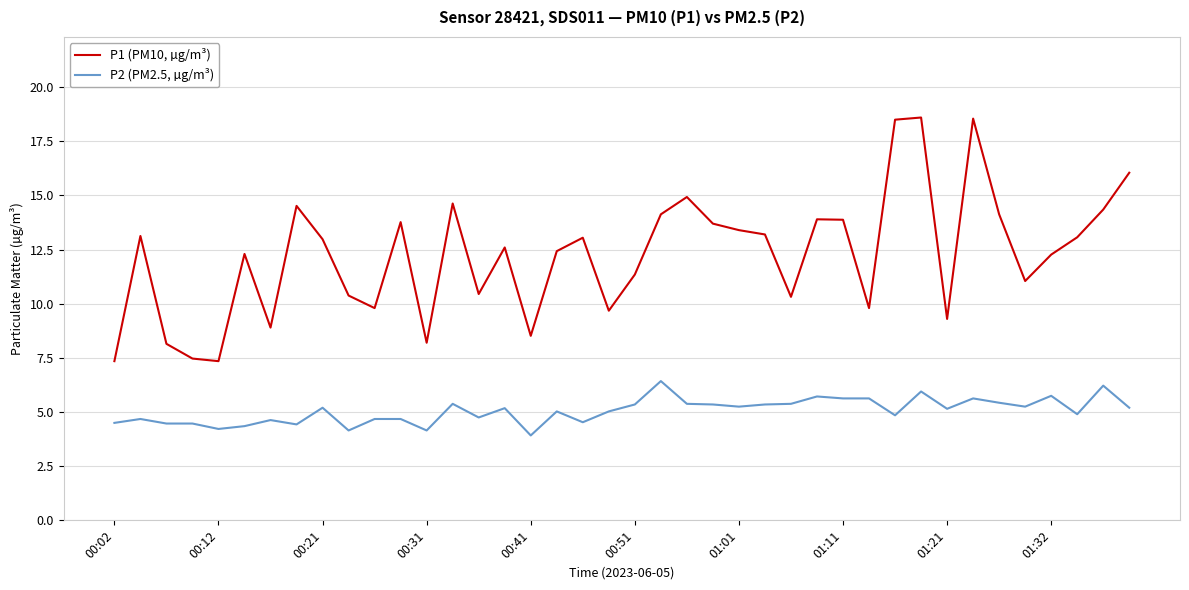

Rank the series by their maximum value, from highest to lowest.

P1 (PM10, µg/m³), P2 (PM2.5, µg/m³)